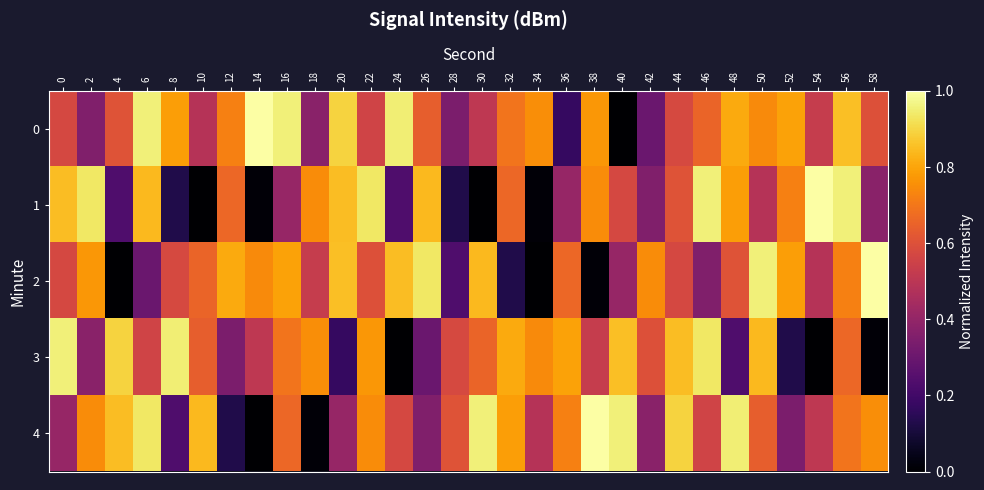

What is the maximum value shown in the chart?

1.0